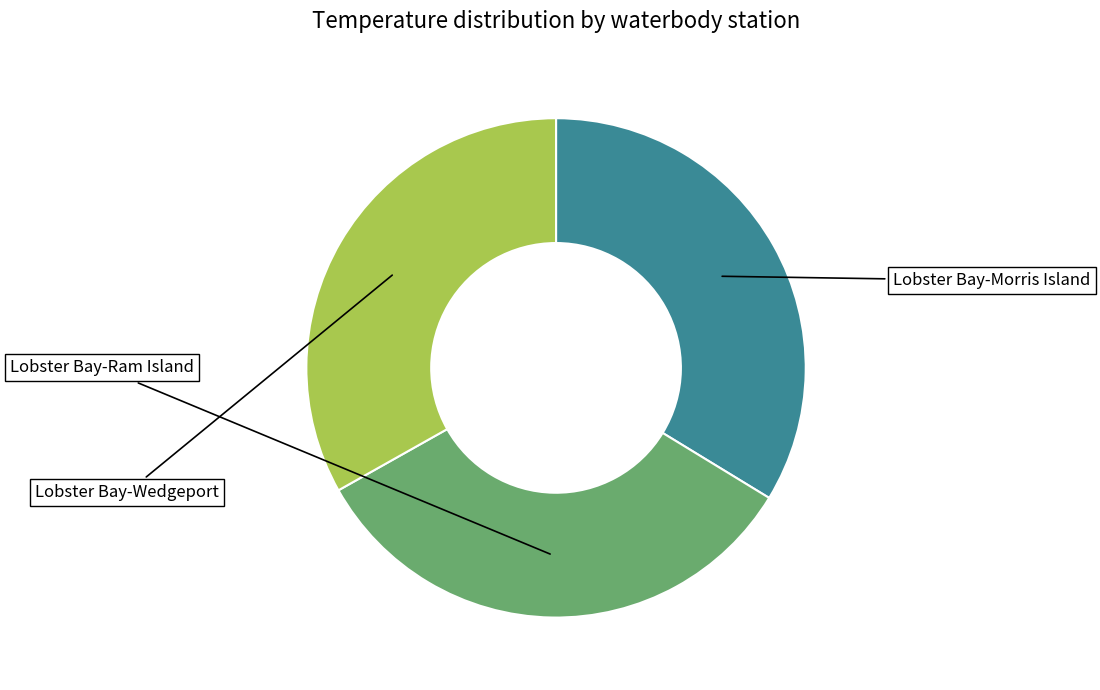

Is there a majority slice in this chart?

No